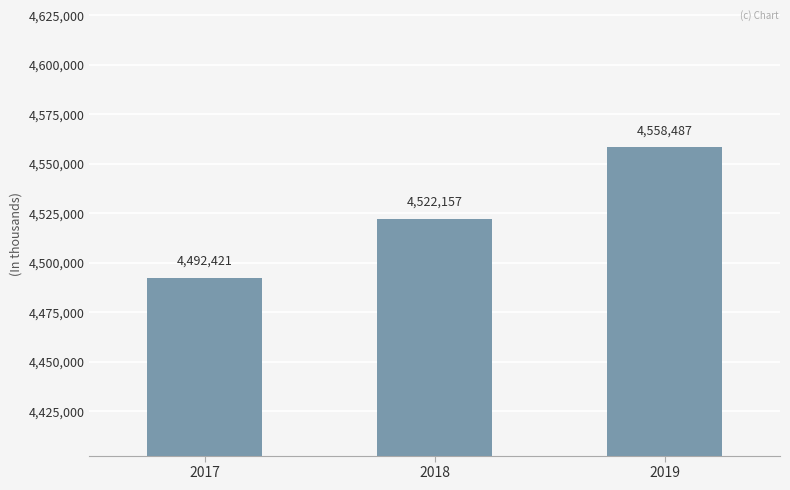

Reading left to right, list all the values displayed in this chart.

2017=4492421	2018=4522157	2019=4558487